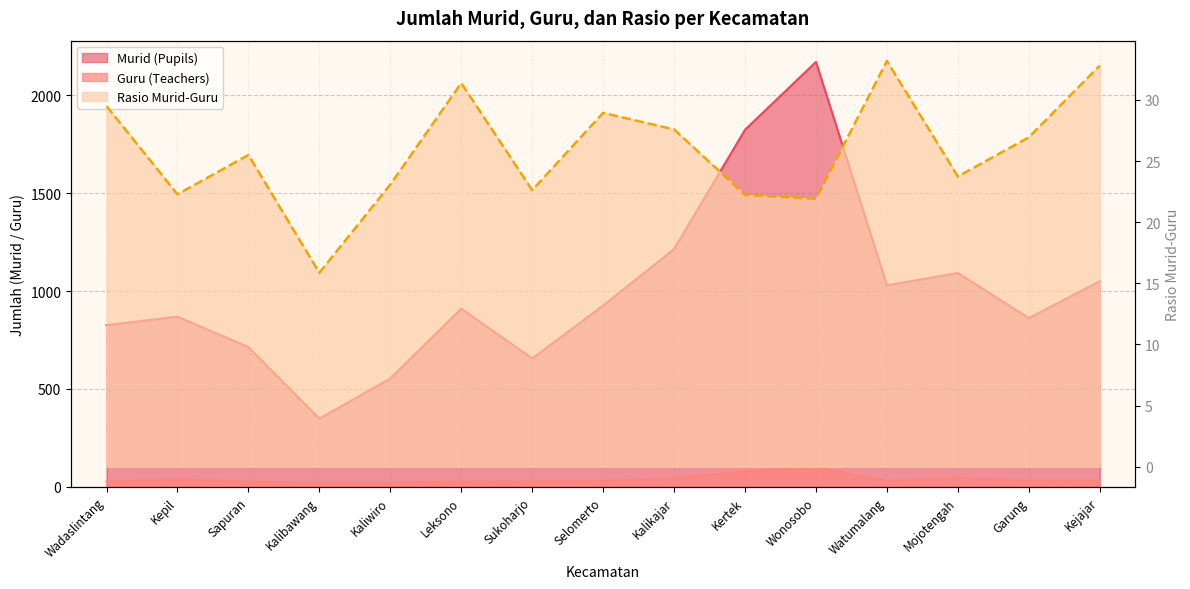

Reading left to right, transcribe all the data shown in this chart.

Murid (Pupils): Wadaslintang=826.0	Kepil=869.0	Sapuran=714.0	Kalibawang=349.0	Kaliwiro=554.0	Leksono=910.0	Sukoharjo=656.0	Selomerto=926.0	Kalikajar=1214.0	Kertek=1823.0	Wonosobo=2169.0	Watumalang=1029.0	Mojotengah=1092.0	Garung=862.0	Kejajar=1050.0
Guru (Teachers): Wadaslintang=28.0	Kepil=39.0	Sapuran=28.0	Kalibawang=22.0	Kaliwiro=24.0	Leksono=29.0	Sukoharjo=29.0	Selomerto=32.0	Kalikajar=44.0	Kertek=82.0	Wonosobo=99.0	Watumalang=31.0	Mojotengah=46.0	Garung=32.0	Kejajar=32.0
Rasio Murid-Guru: Wadaslintang=29.5	Kepil=22.3	Sapuran=25.5	Kalibawang=15.9	Kaliwiro=23.1	Leksono=31.4	Sukoharjo=22.6	Selomerto=28.9	Kalikajar=27.6	Kertek=22.2	Wonosobo=21.9	Watumalang=33.2	Mojotengah=23.7	Garung=26.9	Kejajar=32.8